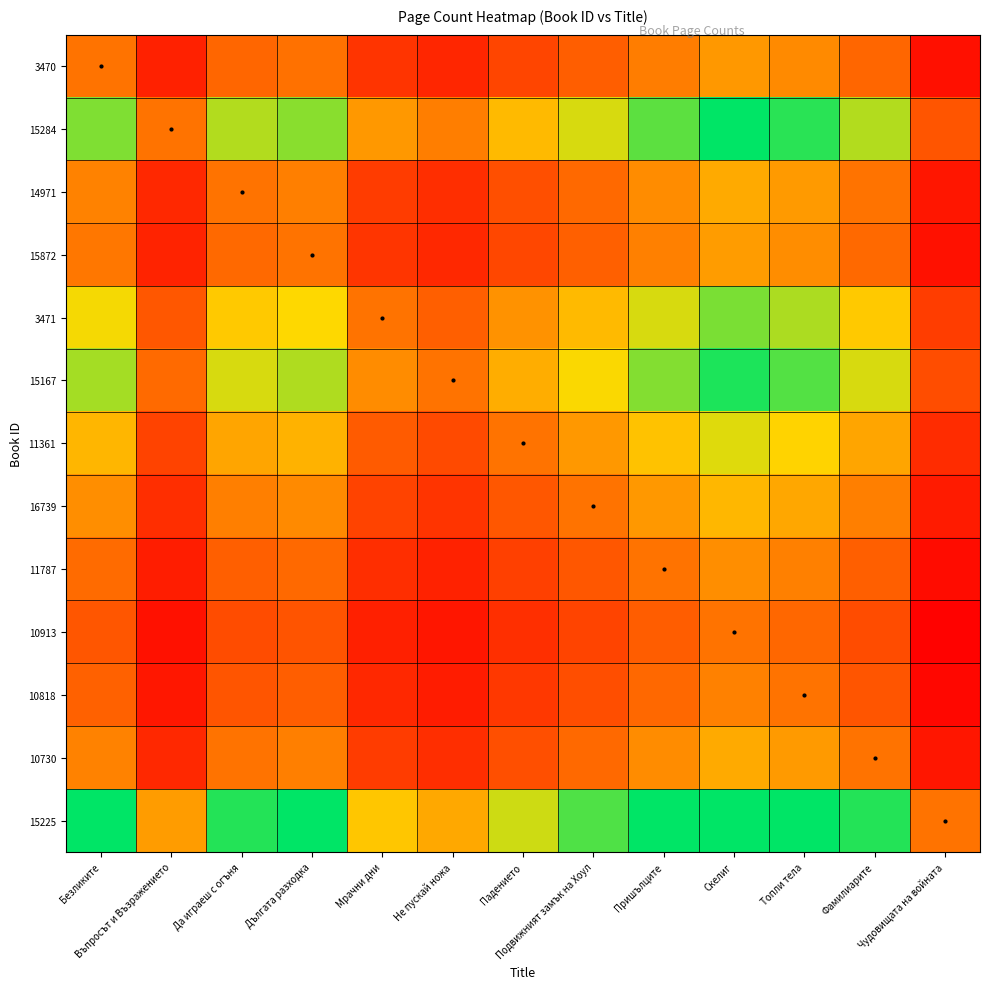

Reading left to right, transcribe all the data shown in this chart.

3470: Безликите=1.0	Въпросът и Възражението=0.6	Да играеш с огъня=0.9	Дългата разходка=1.0	Мрачни дни=0.7	Не пускай ножа=0.6	Падението=0.8	Подвижният замък на Хоул=0.9	Пришълците=1.0	Скелиг=1.2	Топли тела=1.1	Фамилиарите=0.9	Чудовищата на войната=0.5
15284: Безликите=1.7	Въпросът и Възражението=1.0	Да играеш с огъня=1.6	Дългата разходка=1.7	Мрачни дни=1.2	Не пускай ножа=1.0	Падението=1.3	Подвижният замък на Хоул=1.5	Пришълците=1.8	Скелиг=2.0	Топли тела=1.9	Фамилиарите=1.6	Чудовищата на войната=0.8
14971: Безликите=1.1	Въпросът и Възражението=0.6	Да играеш с огъня=1.0	Дългата разходка=1.1	Мрачни дни=0.7	Не пускай ножа=0.6	Падението=0.8	Подвижният замък на Хоул=1.0	Пришълците=1.1	Скелиг=1.2	Топли тела=1.2	Фамилиарите=1.0	Чудовищата на войната=0.5
15872: Безликите=1.0	Въпросът и Възражението=0.6	Да играеш с огъня=0.9	Дългата разходка=1.0	Мрачни дни=0.7	Не пускай ножа=0.6	Падението=0.8	Подвижният замък на Хоул=0.9	Пришълците=1.1	Скелиг=1.2	Топли тела=1.1	Фамилиарите=0.9	Чудовищата на войната=0.5
3471: Безликите=1.5	Въпросът и Възражението=0.9	Да играеш с огъня=1.4	Дългата разходка=1.5	Мрачни дни=1.0	Не пускай ножа=0.9	Падението=1.1	Подвижният замък на Хоул=1.3	Пришълците=1.5	Скелиг=1.7	Топли тела=1.6	Фамилиарите=1.4	Чудовищата на войната=0.7
15167: Безликите=1.7	Въпросът и Възражението=1.0	Да играеш с огъня=1.6	Дългата разходка=1.6	Мрачни дни=1.1	Не пускай ножа=1.0	Падението=1.3	Подвижният замък на Хоул=1.5	Пришълците=1.7	Скелиг=1.9	Топли тела=1.8	Фамилиарите=1.6	Чудовищата на войната=0.8
11361: Безликите=1.3	Въпросът и Възражението=0.8	Да играеш с огъня=1.2	Дългата разходка=1.3	Мрачни дни=0.9	Не пускай ножа=0.8	Падението=1.0	Подвижният замък на Хоул=1.2	Пришълците=1.4	Скелиг=1.5	Топли тела=1.4	Фамилиарите=1.2	Чудовищата на войната=0.6
16739: Безликите=1.1	Въпросът и Възражението=0.6	Да играеш с огъня=1.1	Дългата разходка=1.1	Мрачни дни=0.8	Не пускай ножа=0.7	Падението=0.9	Подвижният замък на Хоул=1.0	Пришълците=1.2	Скелиг=1.3	Топли тела=1.2	Фамилиарите=1.1	Чудовищата на войната=0.5
11787: Безликите=1.0	Въпросът и Възражението=0.6	Да играеш с огъня=0.9	Дългата разходка=0.9	Мрачни дни=0.6	Не пускай ножа=0.6	Падението=0.7	Подвижният замък на Хоул=0.9	Пришълците=1.0	Скелиг=1.1	Топли тела=1.1	Фамилиарите=0.9	Чудовищата на войната=0.5
10913: Безликите=0.9	Въпросът и Възражението=0.5	Да играеш с огъня=0.8	Дългата разходка=0.8	Мрачни дни=0.6	Не пускай ножа=0.5	Падението=0.7	Подвижният замък на Хоул=0.8	Пришълците=0.9	Скелиг=1.0	Топли тела=0.9	Фамилиарите=0.8	Чудовищата на войната=0.4
10818: Безликите=0.9	Въпросът и Възражението=0.5	Да играеш с огъня=0.8	Дългата разходка=0.9	Мрачни дни=0.6	Не пускай ножа=0.5	Падението=0.7	Подвижният замък на Хоул=0.8	Пришълците=0.9	Скелиг=1.1	Топли тела=1.0	Фамилиарите=0.8	Чудовищата на войната=0.4
10730: Безликите=1.1	Въпросът и Възражението=0.6	Да играеш с огъня=1.0	Дългата разходка=1.1	Мрачни дни=0.7	Не пускай ножа=0.6	Падението=0.8	Подвижният замък на Хоул=1.0	Пришълците=1.1	Скелиг=1.2	Топли тела=1.2	Фамилиарите=1.0	Чудовищата на войната=0.5
15225: Безликите=2.1	Въпросът и Възражението=1.2	Да играеш с огъня=1.9	Дългата разходка=2.0	Мрачни дни=1.4	Не пускай ножа=1.2	Падението=1.6	Подвижният замък на Хоул=1.8	Пришълците=2.1	Скелиг=2.4	Топли тела=2.3	Фамилиарите=1.9	Чудовищата на войната=1.0